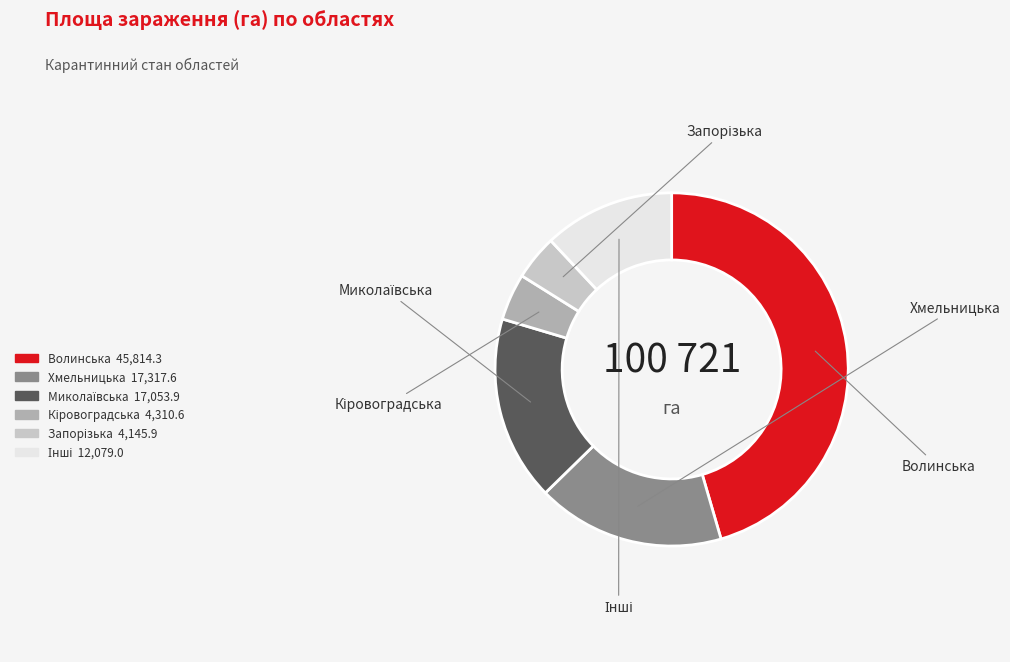

Is there any slice that represents more than half of the pie?

No